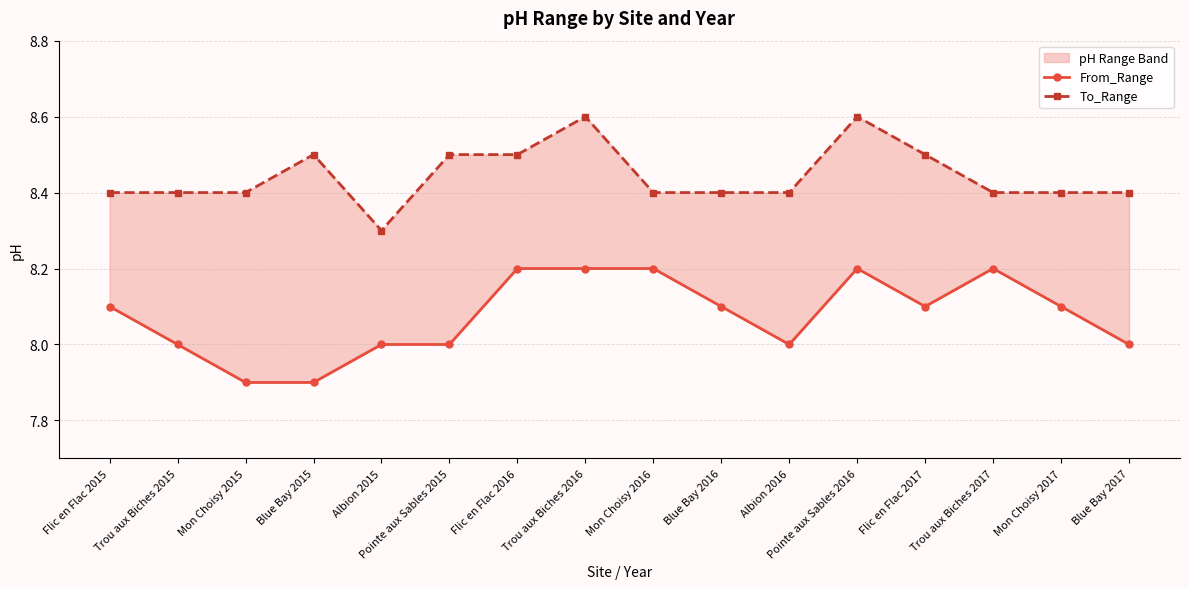

What is the total value across all series at Pointe aux Sables 2015?

16.5